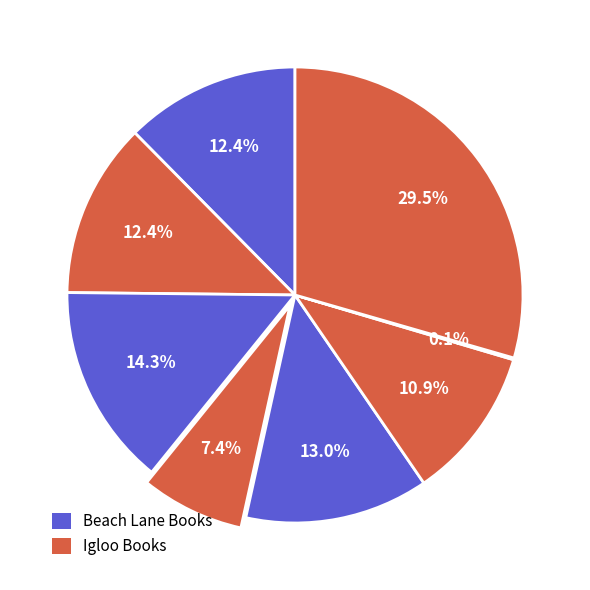

Is there any slice that represents more than half of the pie?

No